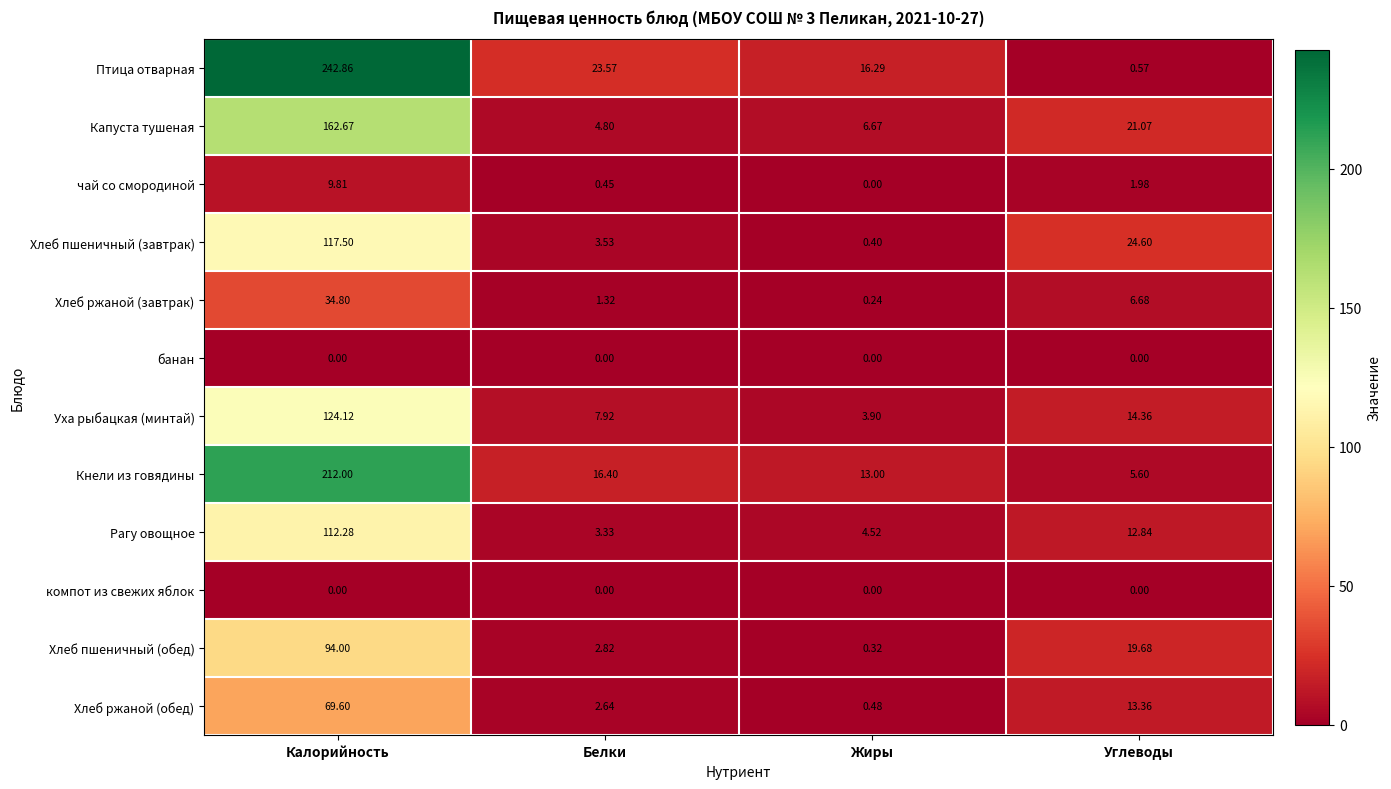

Is the value of компот из свежих яблок at Жиры greater than the value of Рагу овощное at Углеводы?

No